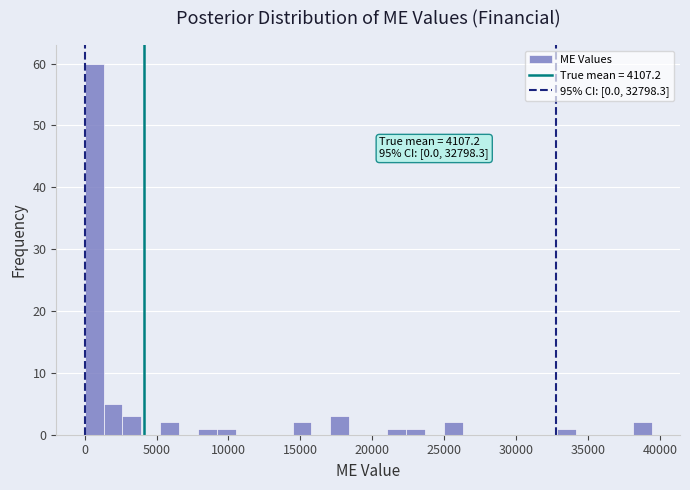

Around what value on the x-axis is the tallest bar? Give the approximate position of its centre, as read against the axis.

500